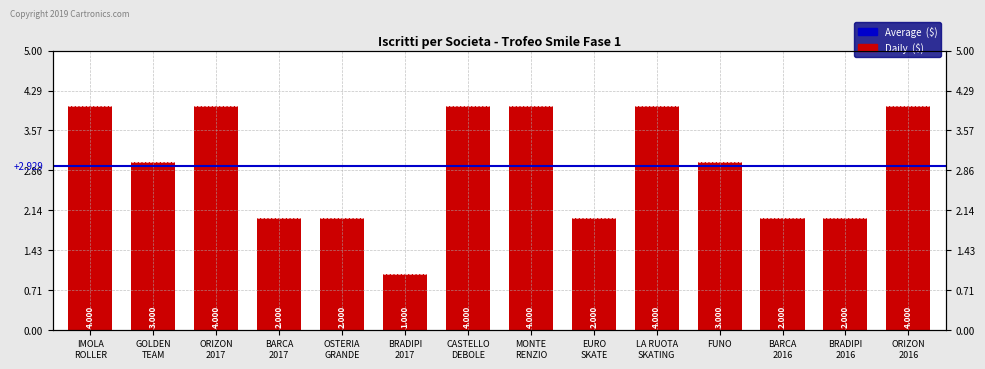

Reading left to right, what are all the values shown in this chart?

4	3	4	2	2	1	4	4	2	4	3	2	2	4